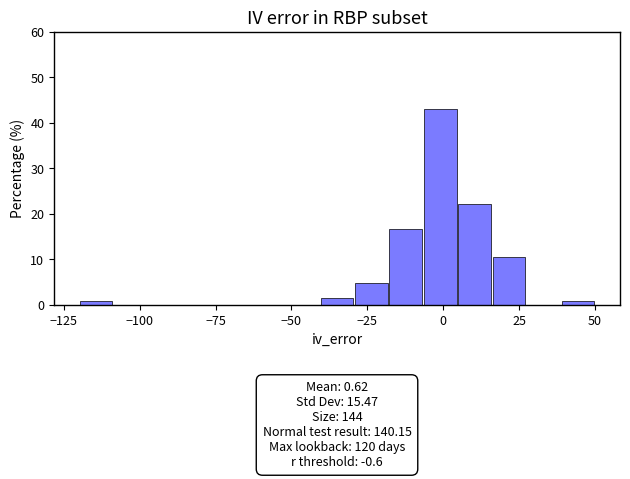

Around what value on the x-axis is the tallest bar? Give the approximate position of its centre, as read against the axis.

0